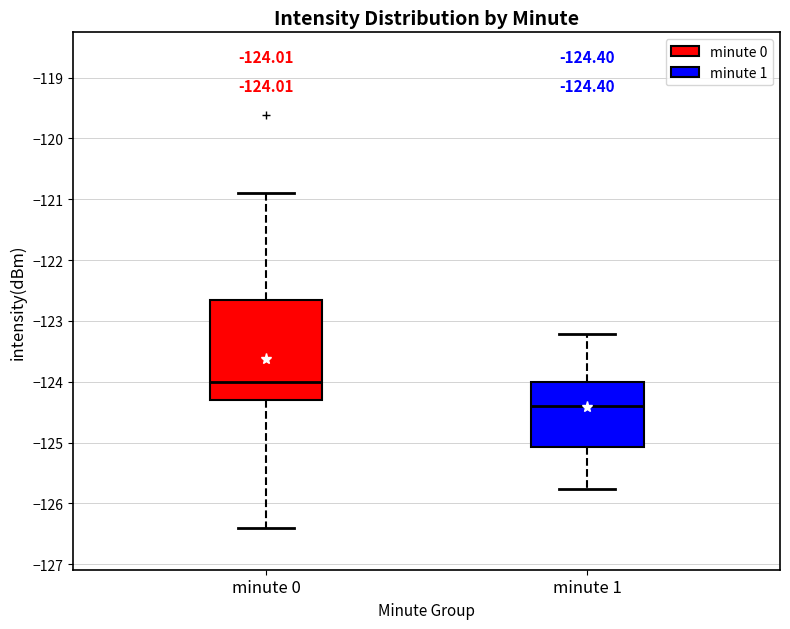

Which box has the highest median line?

minute 0